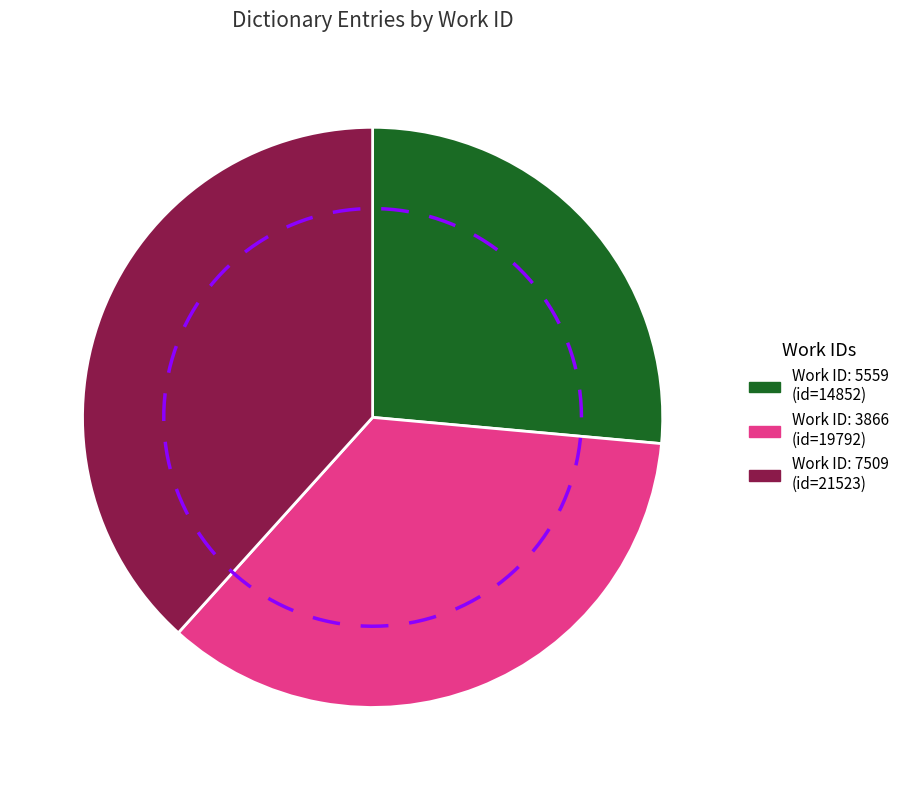

To the nearest percent, what is the difference between the largest and smallest slice percentages?

12%